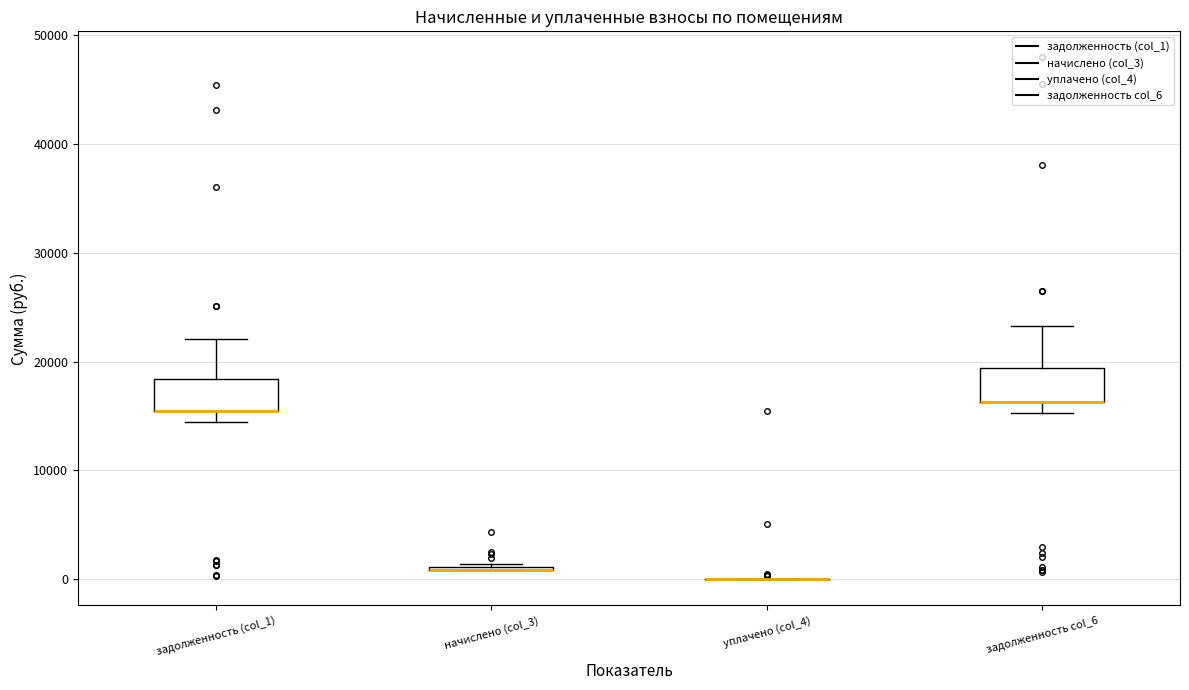

Reading left to right, read every box against the y-axis: the position of its median line, the range the box covers, and the ends of its whiskers. The values are not printed on the chart, so give them approximately, as read against the axis.

задолженность (col_1): median 15000 (drawn on the box's lower edge), box 15000 to 18000, whiskers 14000 to 22000
начислено (col_3): box collapsed to a line at 1000, whiskers 1000 to 1000
уплачено (col_4): box collapsed to a line at 0, whiskers 0 to 0
задолженность col_6: median 16000 (drawn on the box's lower edge), box 16000 to 19000, whiskers 15000 to 23000